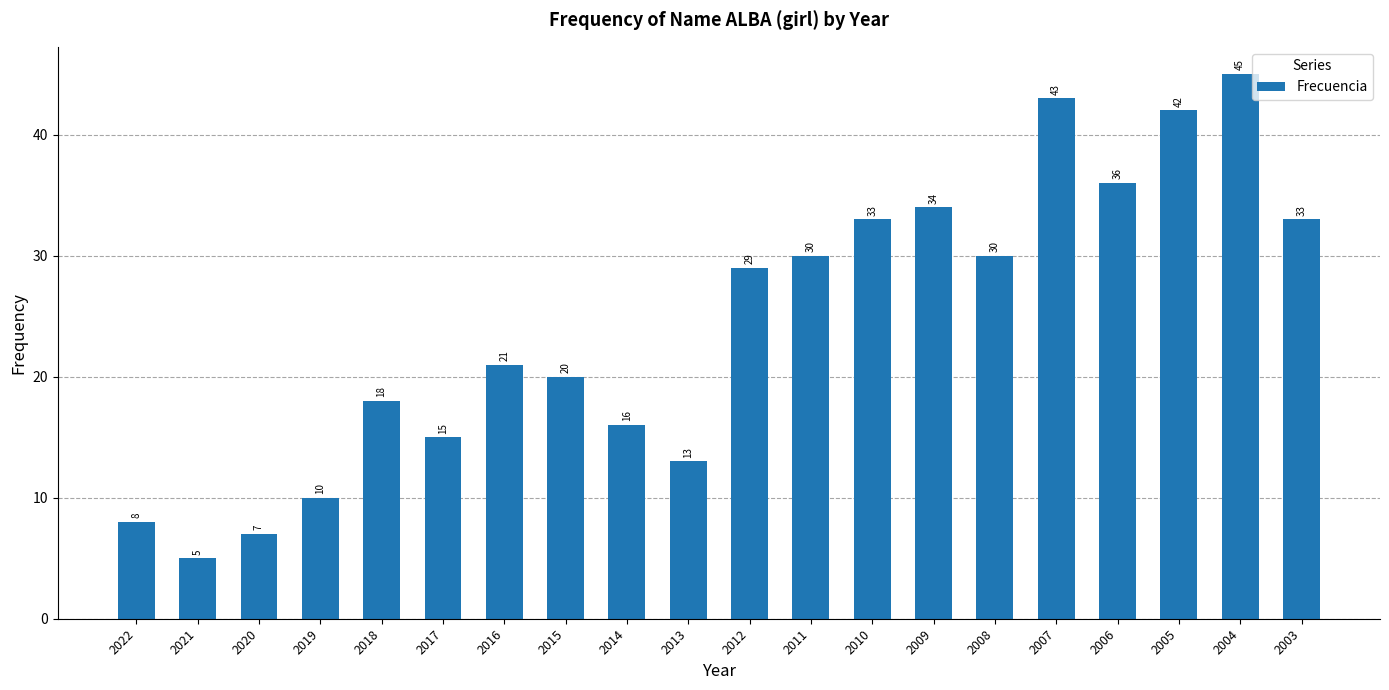

Does the chart contain any negative values?

No